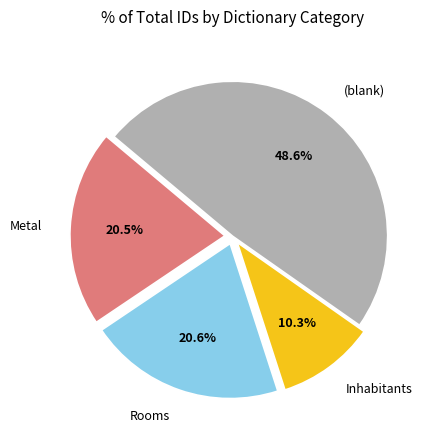

To the nearest percent, what portion does Rooms represent?

21%